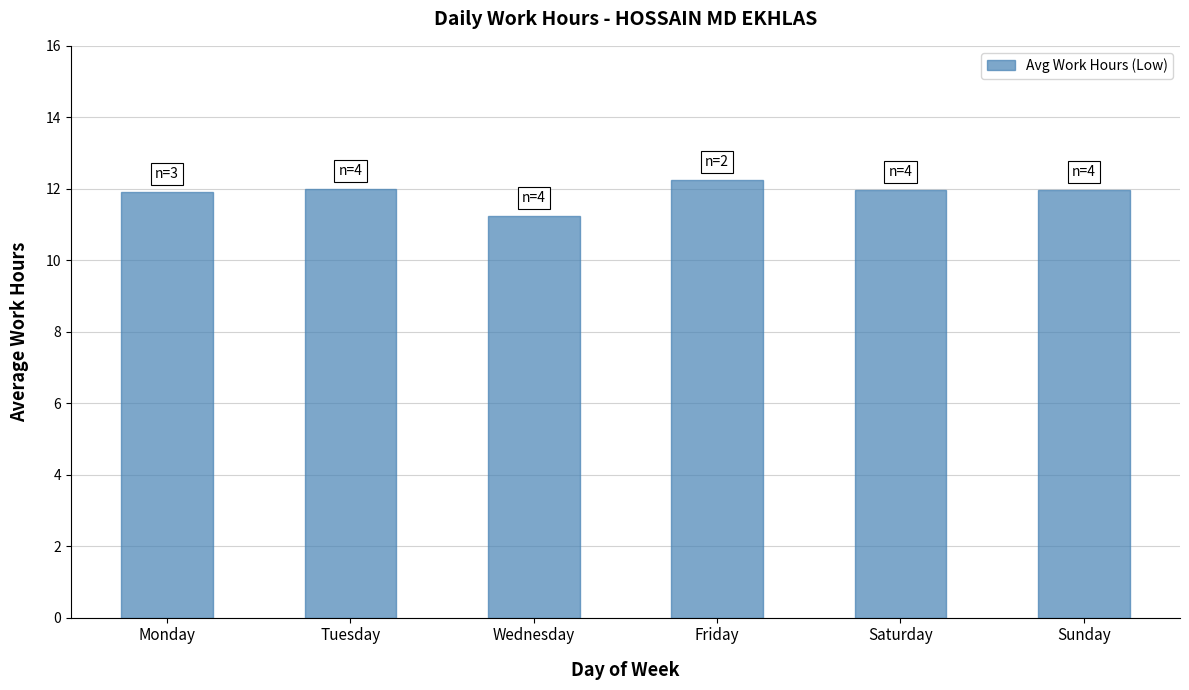

What is the label of the 2nd bar from the left?

Tuesday